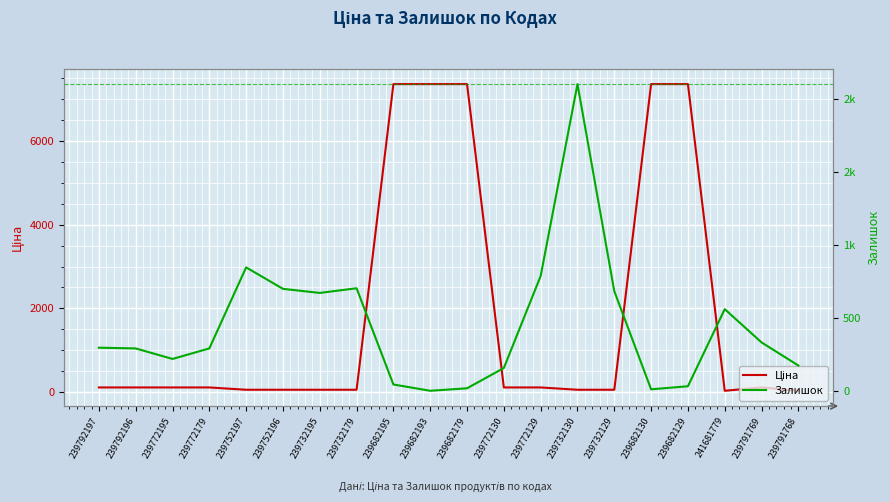

List the series in order of their overall mean, lowest first.

Залишок, Ціна